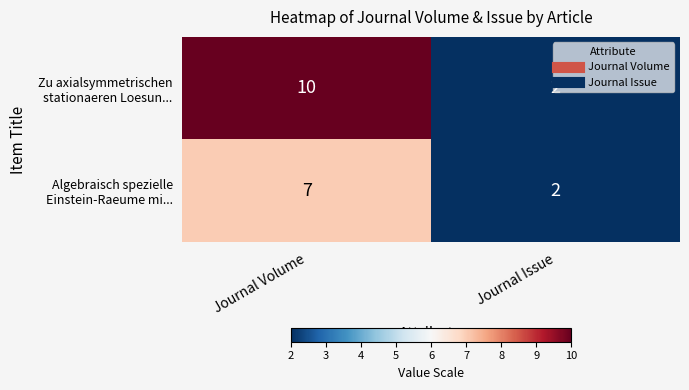

What is the total value across all series at Journal Volume?

17